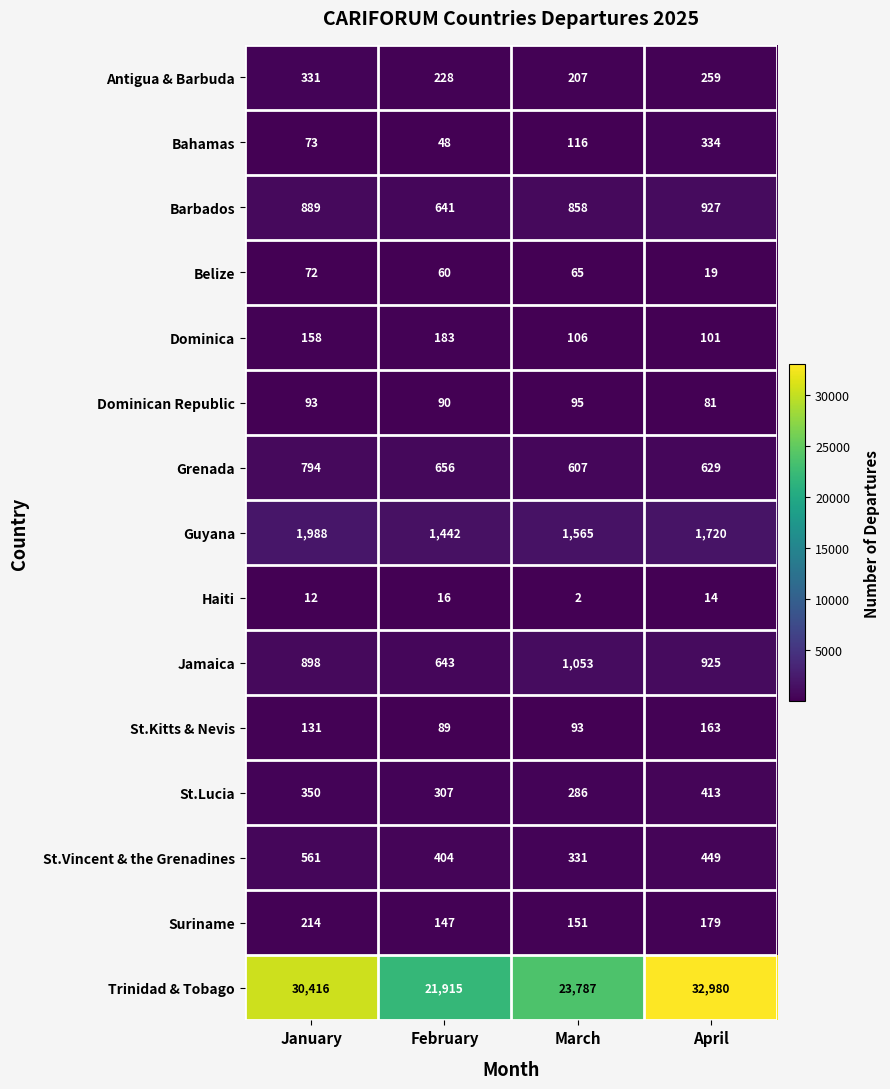

True or false: Trinidad & Tobago has a value of 21915 at February.

True